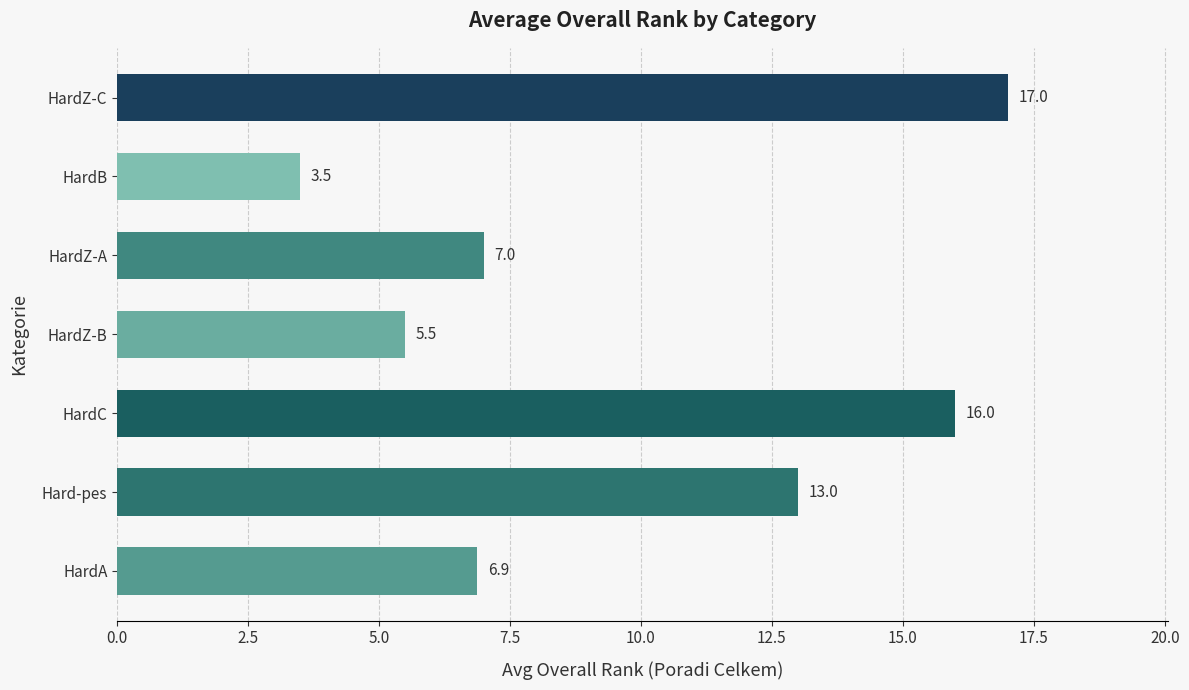

What is the average value?

9.8